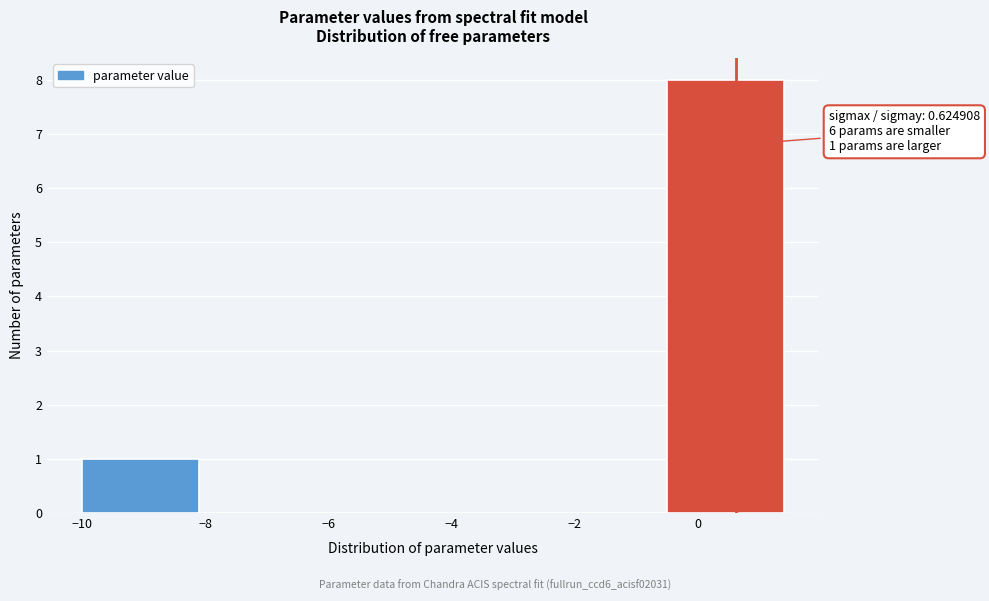

Which range on the x-axis has the tallest bar?

-0.4 to 1.4